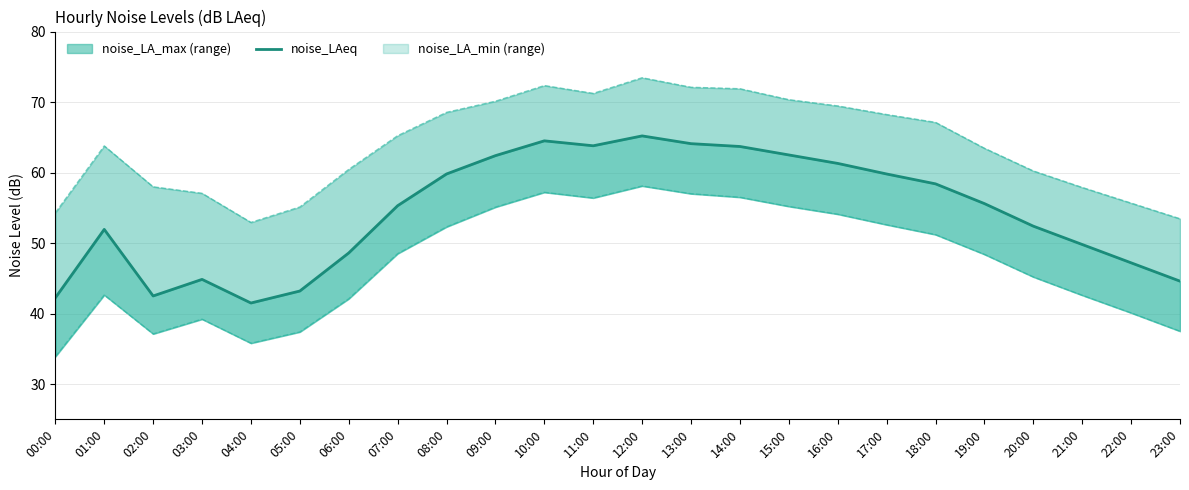

How many interior local peaks (higher than both neighbors) does the data have?

4